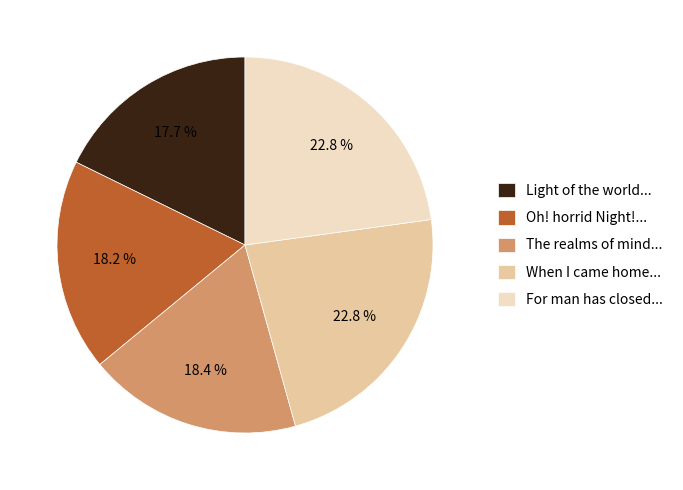

To the nearest percent, what is the difference between the largest and smallest slice percentages?

5%